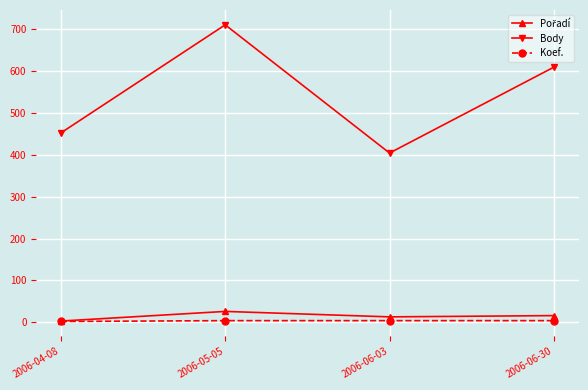

How many categories are shown in the chart?

4